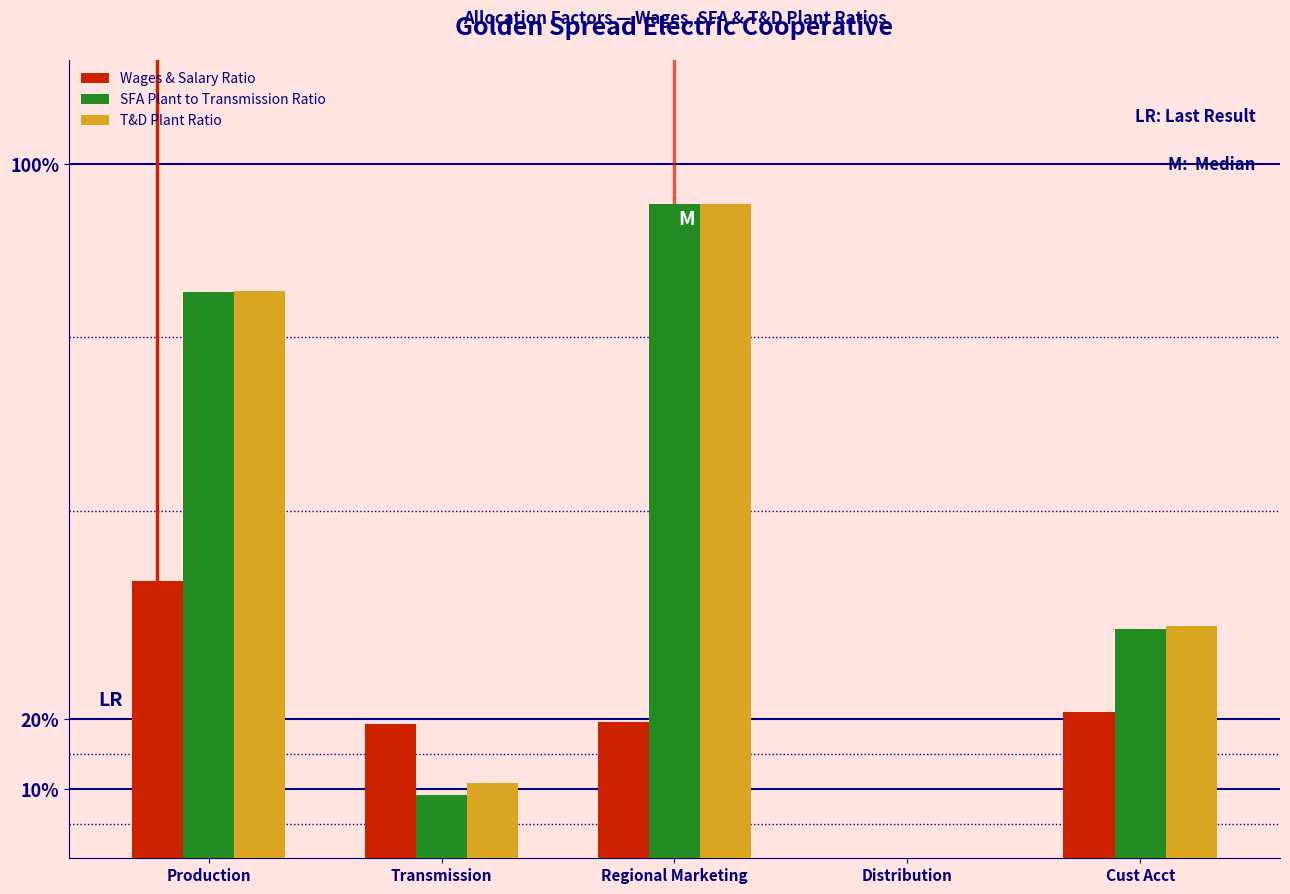

What are all the series names shown in the legend?

Wages & Salary Ratio, SFA Plant to Transmission Ratio, T&D Plant Ratio